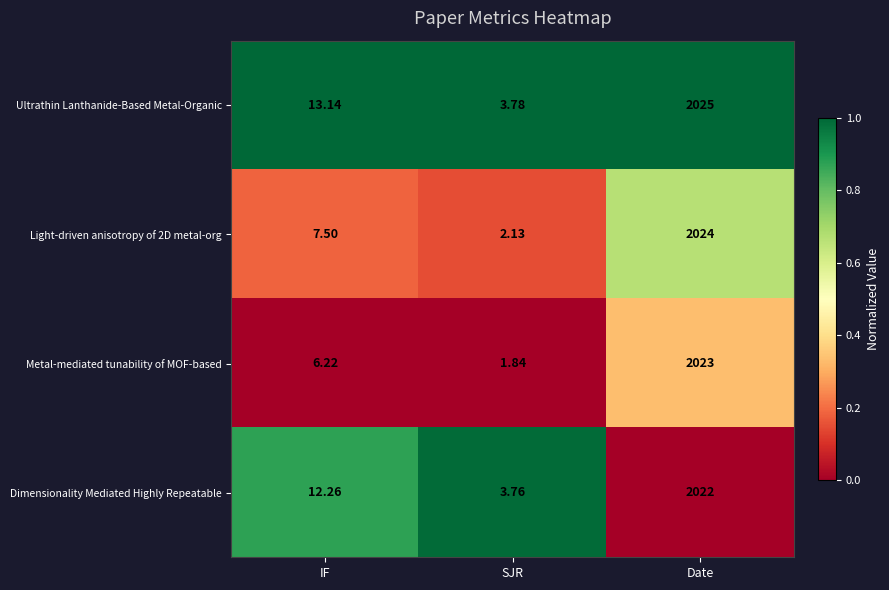

At which category does the chart reach its minimum across all series?

SJR